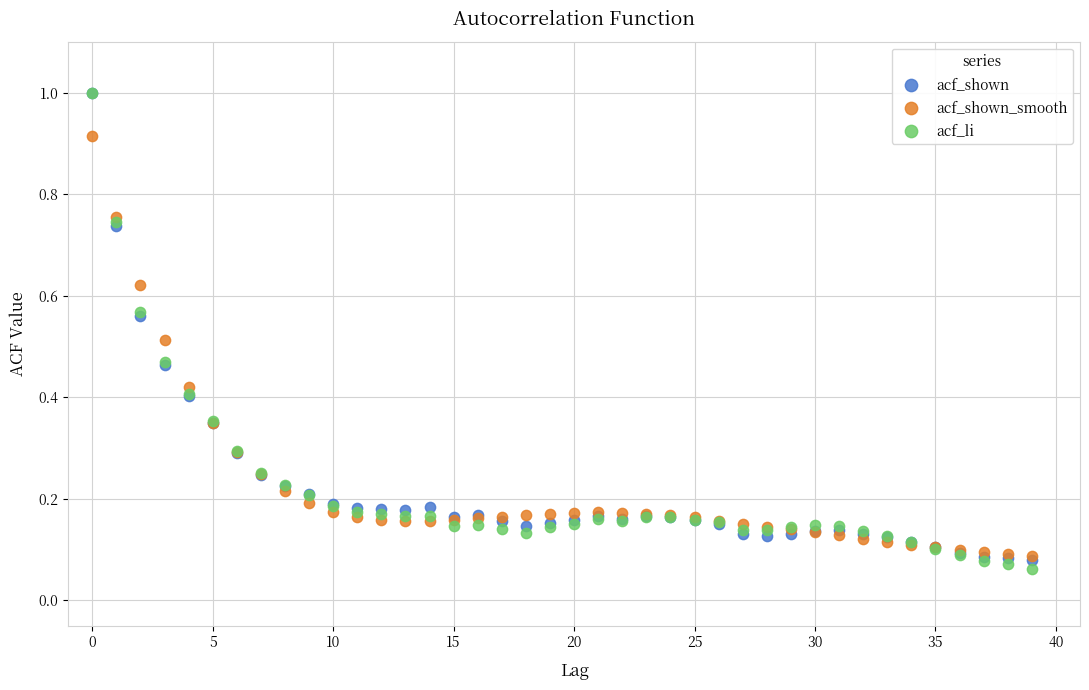

Which series contains the lowest Y value?

acf_li